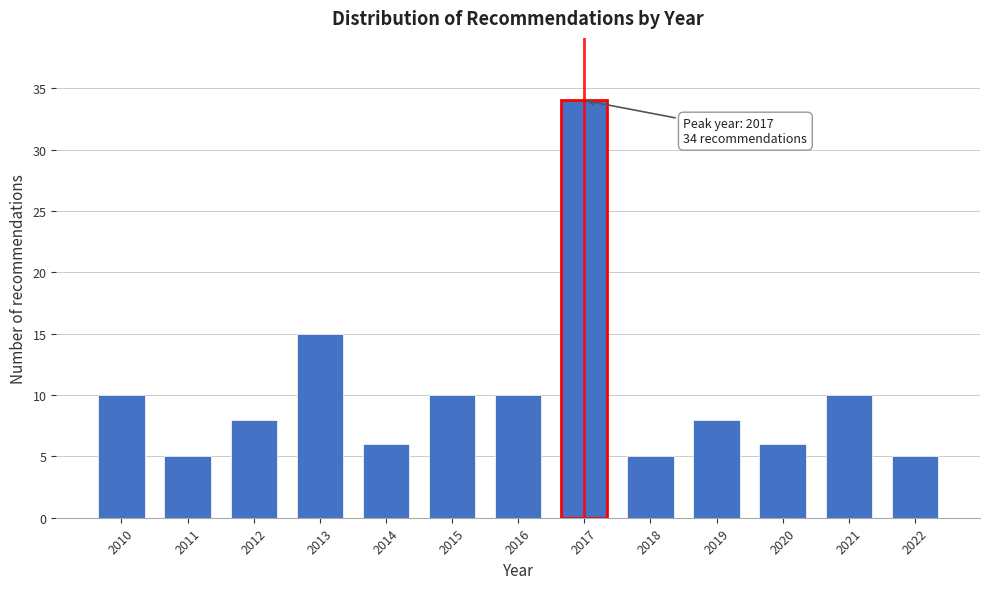

Reading left to right, extract all data points from this chart.

2010=10	2011=5	2012=8	2013=15	2014=6	2015=10	2016=10	2017=34	2018=5	2019=8	2020=6	2021=10	2022=5